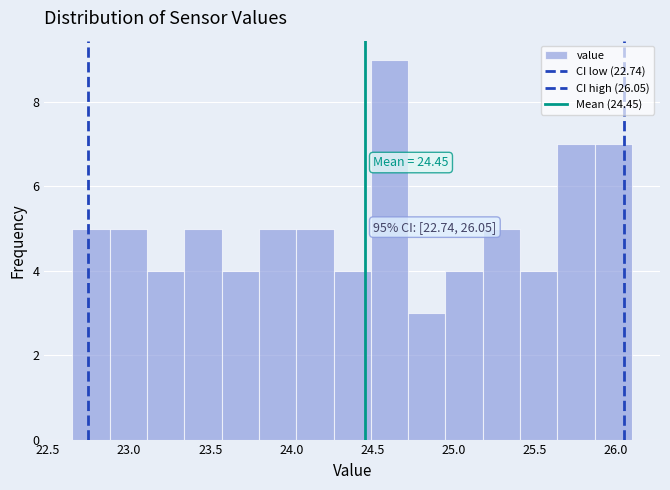

Which range on the x-axis has the tallest bar?

24.49 to 24.72